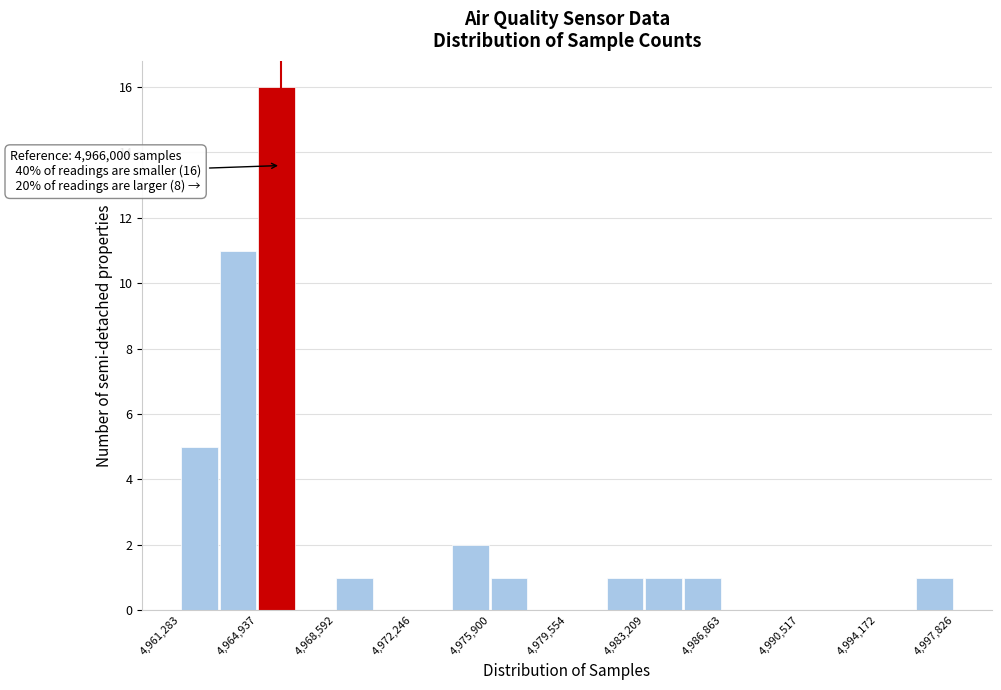

Read against the x-axis, roughly where is the centre of the tallest bar?

4966000